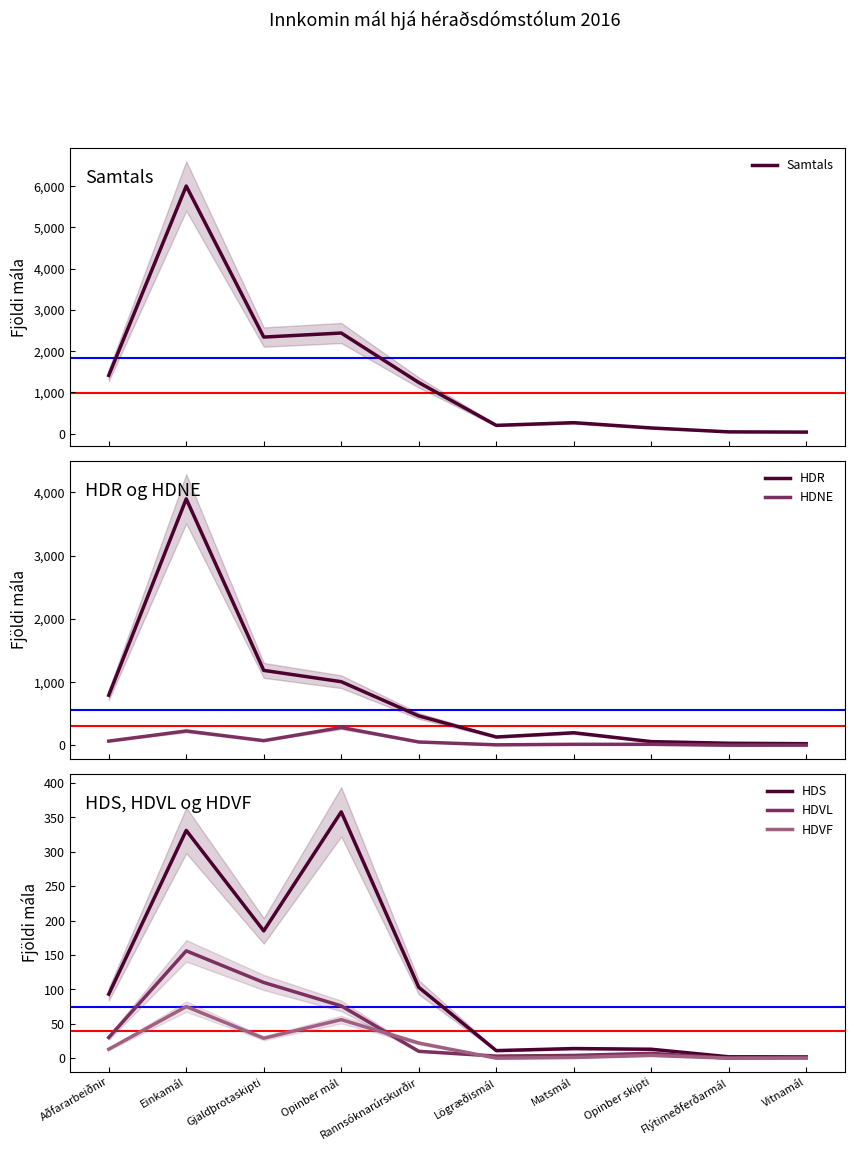

How many data points in HDR are less than 464?

5